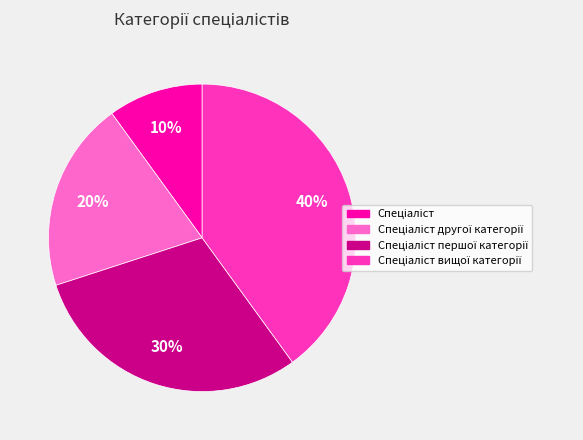

Is there any slice that represents more than half of the pie?

No